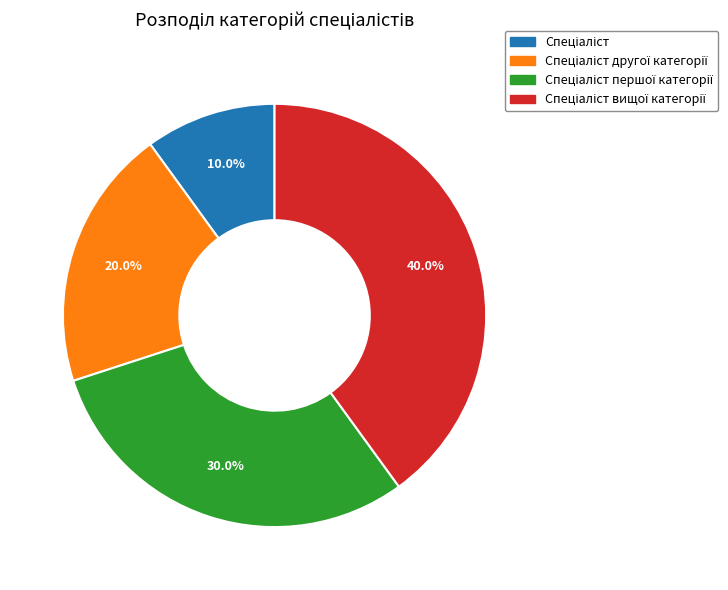

To the nearest percent, what is the average slice percentage?

25%